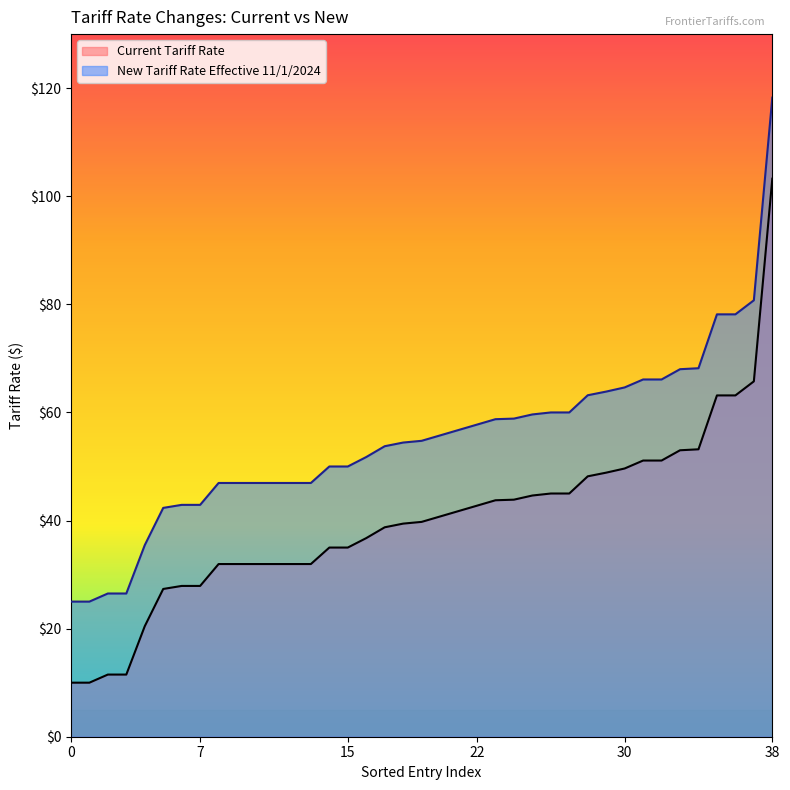

Which series changed the most between 0 and 2?

New Tariff Rate Effective 11/1/2024